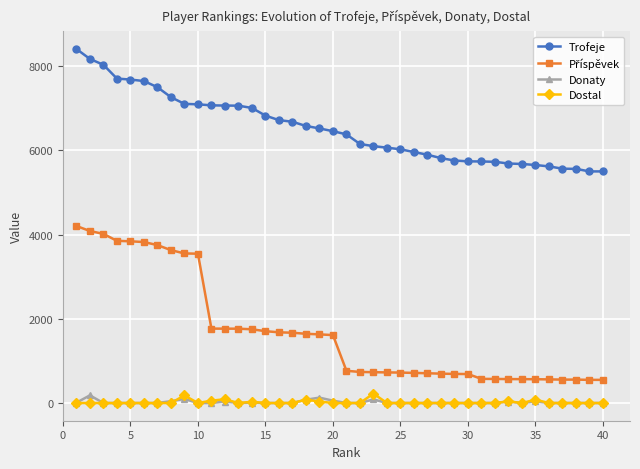

What is the maximum value shown in the chart?

8408